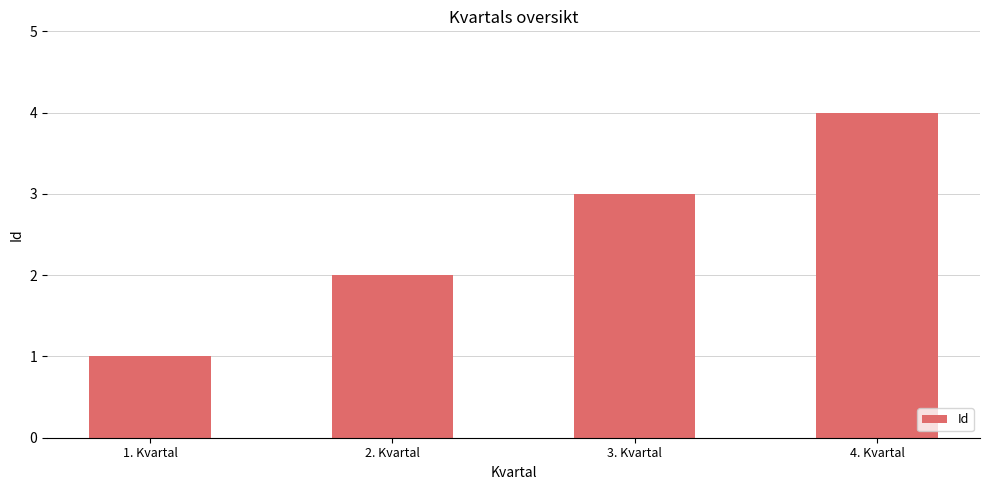

What is the label of the 4th bar from the left?

4. Kvartal